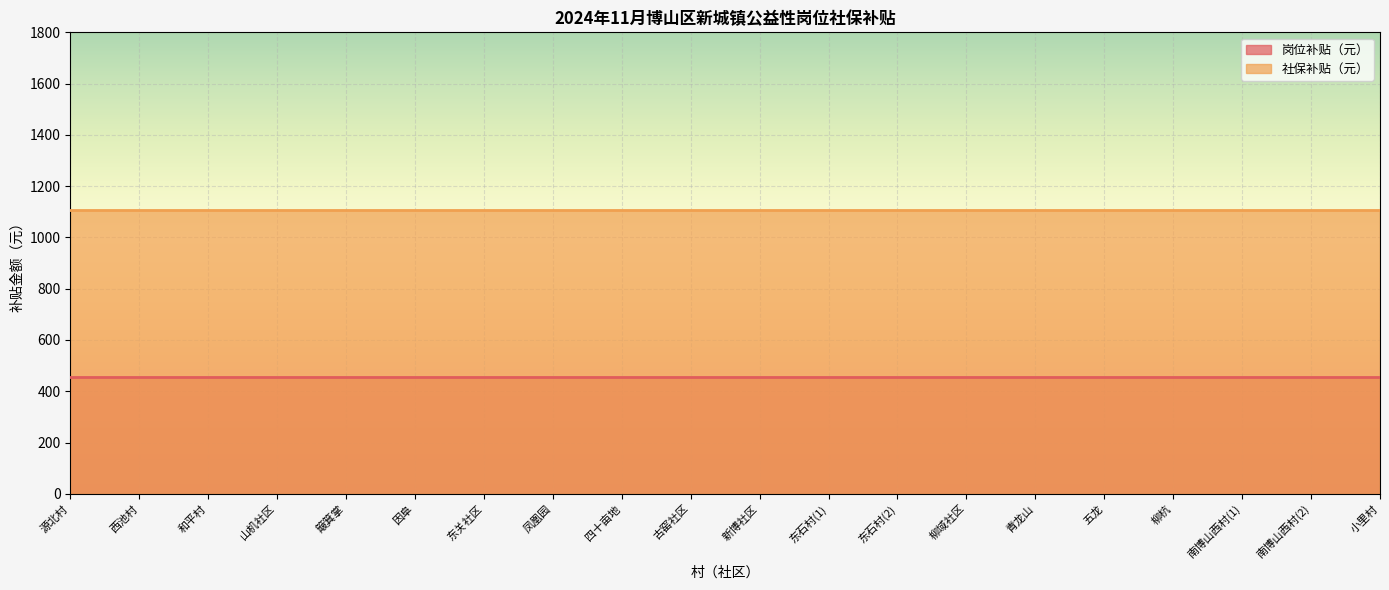

What is the label of the 17th point from the left?

柳杭